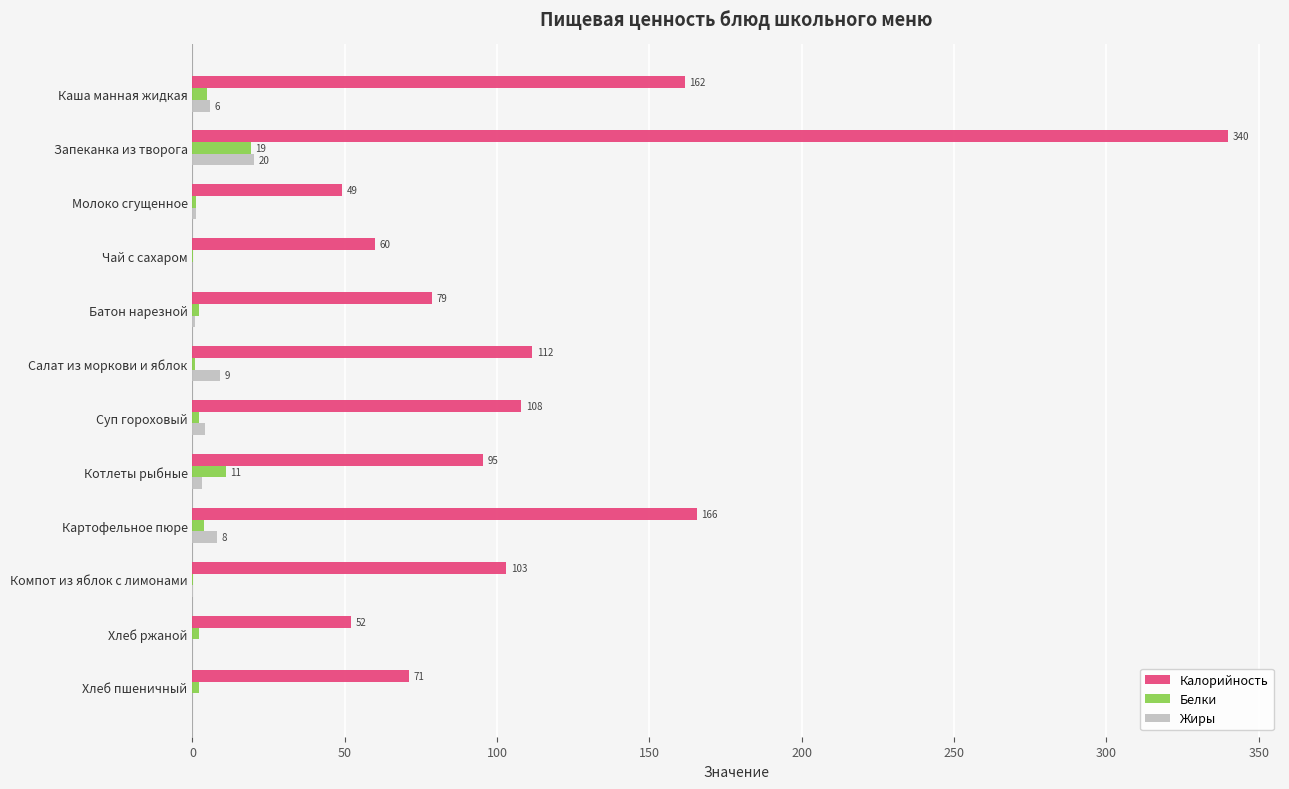

At which label is Белки closest to 9?

Котлеты рыбные